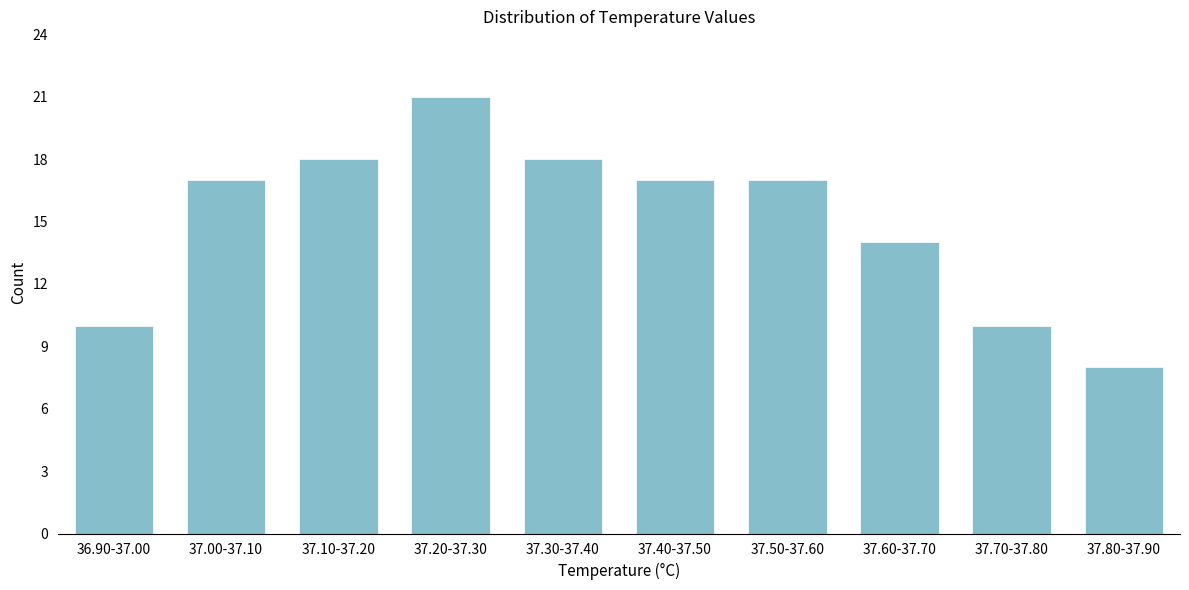

Reading left to right, extract all data points from this chart.

36.90-37.00=10	37.00-37.10=17	37.10-37.20=18	37.20-37.30=21	37.30-37.40=18	37.40-37.50=17	37.50-37.60=17	37.60-37.70=14	37.70-37.80=10	37.80-37.90=8